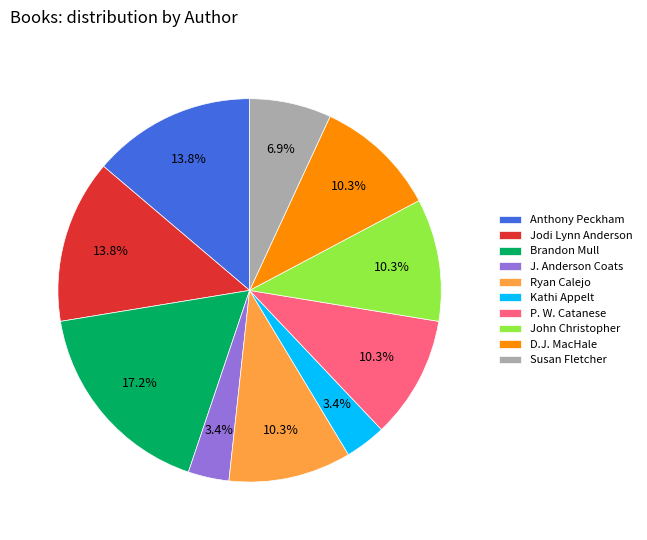

To the nearest percent, what is the average slice percentage?

10%